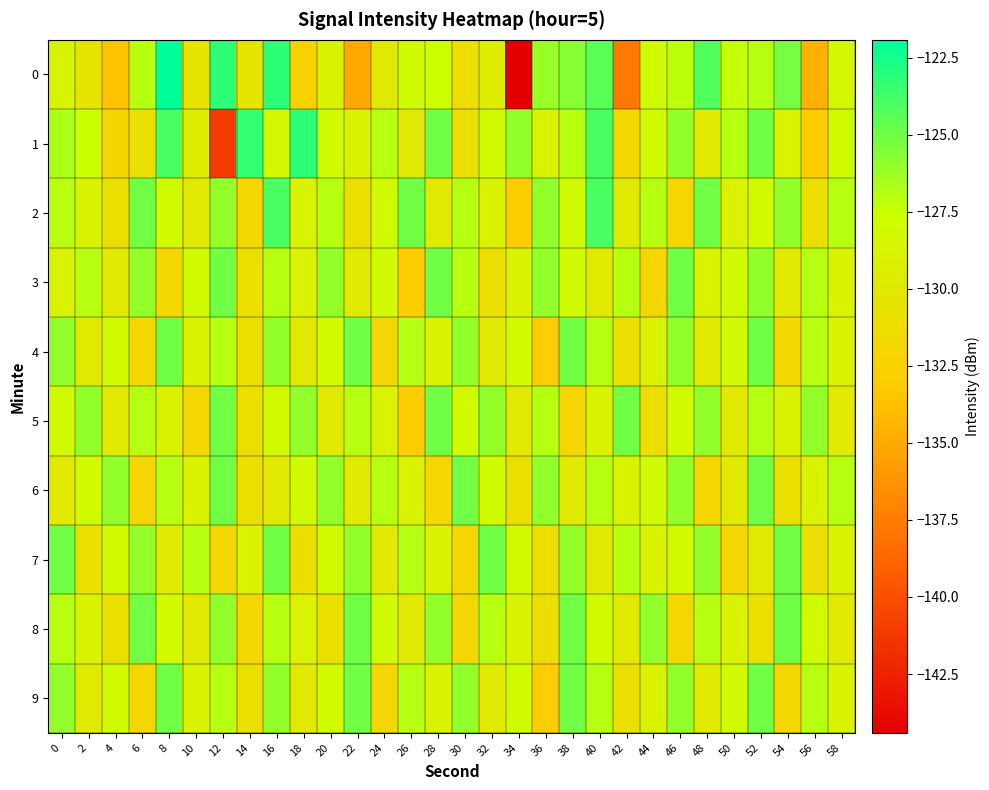

Reading right to left, transcribe all the data shown in this chart.

0: 58=-128.4	56=-134.7	54=-125.2	52=-127.0	50=-127.3	48=-124.1	46=-127.2	44=-128.0	42=-137.7	40=-124.4	38=-125.7	36=-126.1	34=-144.4	32=-129.6	30=-131.2	28=-127.7	26=-128.0	24=-129.8	22=-135.1	20=-128.8	18=-132.4	16=-123.2	14=-130.2	12=-123.2	10=-130.5	8=-121.9	6=-126.9	4=-133.7	2=-130.4	0=-128.8
1: 58=-128.0	56=-133.0	54=-129.0	52=-125.0	50=-127.0	48=-130.0	46=-126.0	44=-128.0	42=-132.0	40=-124.0	38=-127.0	36=-129.0	34=-126.0	32=-128.0	30=-131.0	28=-125.0	26=-130.0	24=-127.0	22=-129.0	20=-128.0	18=-123.2	16=-128.5	14=-123.4	12=-141.1	10=-129.4	8=-124.0	6=-130.9	4=-132.2	2=-127.5	0=-126.7
2: 58=-127.0	56=-131.0	54=-126.0	52=-128.0	50=-129.0	48=-125.0	46=-132.0	44=-127.0	42=-130.0	40=-124.0	38=-128.0	36=-126.0	34=-133.0	32=-129.0	30=-127.0	28=-130.0	26=-125.0	24=-128.0	22=-131.0	20=-127.0	18=-129.0	16=-124.0	14=-132.0	12=-126.0	10=-130.0	8=-128.0	6=-125.0	4=-131.0	2=-129.0	0=-127.0
3: 58=-129.0	56=-127.0	54=-130.0	52=-126.0	50=-128.0	48=-129.0	46=-125.0	44=-132.0	42=-127.0	40=-130.0	38=-128.0	36=-126.0	34=-129.0	32=-131.0	30=-127.0	28=-125.0	26=-133.0	24=-128.0	22=-130.0	20=-126.0	18=-129.0	16=-127.0	14=-131.0	12=-125.0	10=-128.0	8=-132.0	6=-126.0	4=-130.0	2=-127.0	0=-129.0
4: 58=-129.0	56=-127.0	54=-132.0	52=-125.0	50=-128.0	48=-130.0	46=-126.0	44=-129.0	42=-131.0	40=-127.0	38=-125.0	36=-133.0	34=-128.0	32=-130.0	30=-126.0	28=-129.0	26=-127.0	24=-132.0	22=-125.0	20=-128.0	18=-130.0	16=-126.0	14=-131.0	12=-127.0	10=-129.0	8=-125.0	6=-132.0	4=-128.0	2=-130.0	0=-126.0
5: 58=-130.0	56=-126.0	54=-129.0	52=-127.0	50=-130.0	48=-126.0	46=-128.0	44=-131.0	42=-125.0	40=-129.0	38=-132.0	36=-127.0	34=-130.0	32=-126.0	30=-128.0	28=-125.0	26=-133.0	24=-129.0	22=-127.0	20=-130.0	18=-126.0	16=-128.0	14=-131.0	12=-125.0	10=-132.0	8=-129.0	6=-127.0	4=-130.0	2=-126.0	0=-128.0
6: 58=-127.0	56=-129.0	54=-131.0	52=-125.0	50=-130.0	48=-132.0	46=-126.0	44=-128.0	42=-129.0	40=-127.0	38=-130.0	36=-126.0	34=-131.0	32=-128.0	30=-125.0	28=-132.0	26=-129.0	24=-127.0	22=-130.0	20=-126.0	18=-128.0	16=-130.0	14=-131.0	12=-125.0	10=-129.0	8=-127.0	6=-132.0	4=-126.0	2=-128.0	0=-130.0
7: 58=-129.0	56=-131.0	54=-125.0	52=-130.0	50=-132.0	48=-126.0	46=-128.0	44=-129.0	42=-127.0	40=-130.0	38=-126.0	36=-131.0	34=-128.0	32=-125.0	30=-132.0	28=-129.0	26=-127.0	24=-130.0	22=-126.0	20=-128.0	18=-131.0	16=-125.0	14=-129.0	12=-132.0	10=-127.0	8=-130.0	6=-126.0	4=-128.0	2=-131.0	0=-125.0
8: 58=-130.0	56=-128.0	54=-125.0	52=-131.0	50=-129.0	48=-127.0	46=-132.0	44=-126.0	42=-130.0	40=-128.0	38=-125.0	36=-131.0	34=-129.0	32=-127.0	30=-132.0	28=-126.0	26=-130.0	24=-128.0	22=-125.0	20=-131.0	18=-129.0	16=-127.0	14=-132.0	12=-126.0	10=-130.0	8=-128.0	6=-125.0	4=-131.0	2=-129.0	0=-127.0
9: 58=-129.0	56=-127.0	54=-132.0	52=-125.0	50=-128.0	48=-130.0	46=-126.0	44=-129.0	42=-131.0	40=-127.0	38=-125.0	36=-133.0	34=-128.0	32=-130.0	30=-126.0	28=-129.0	26=-127.0	24=-132.0	22=-125.0	20=-128.0	18=-130.0	16=-126.0	14=-131.0	12=-127.0	10=-129.0	8=-125.0	6=-132.0	4=-128.0	2=-130.0	0=-126.0